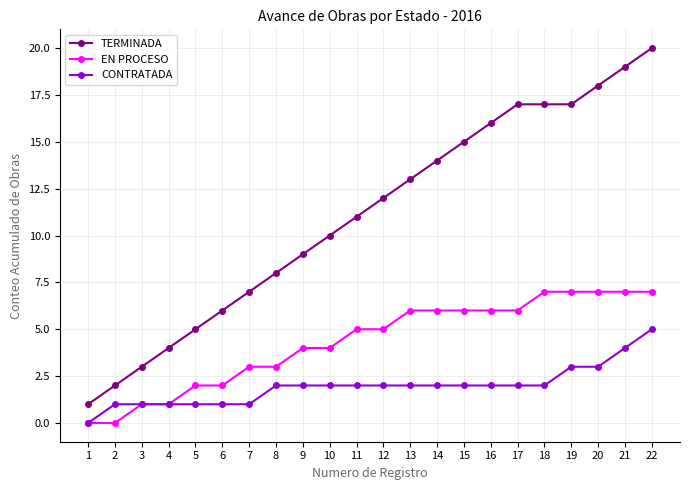

Read the CONTRATADA value at 13.

2